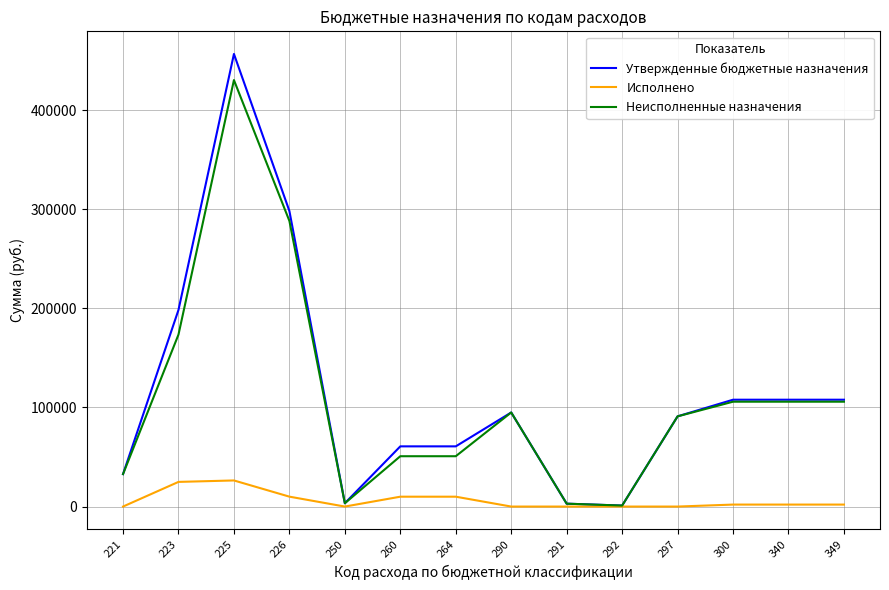

What is the difference between the Утвержденные бюджетные назначения values at 297 and 292?

90012.0